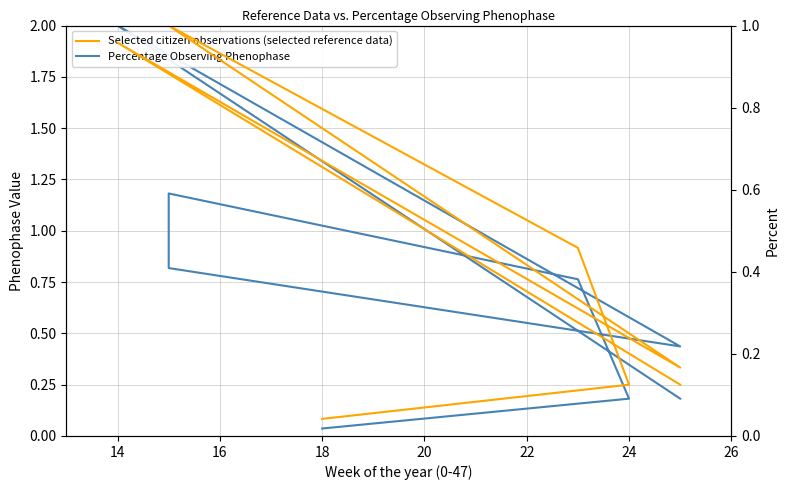

What is the average value of the Selected citizen observations (selected reference data) series?

0.5